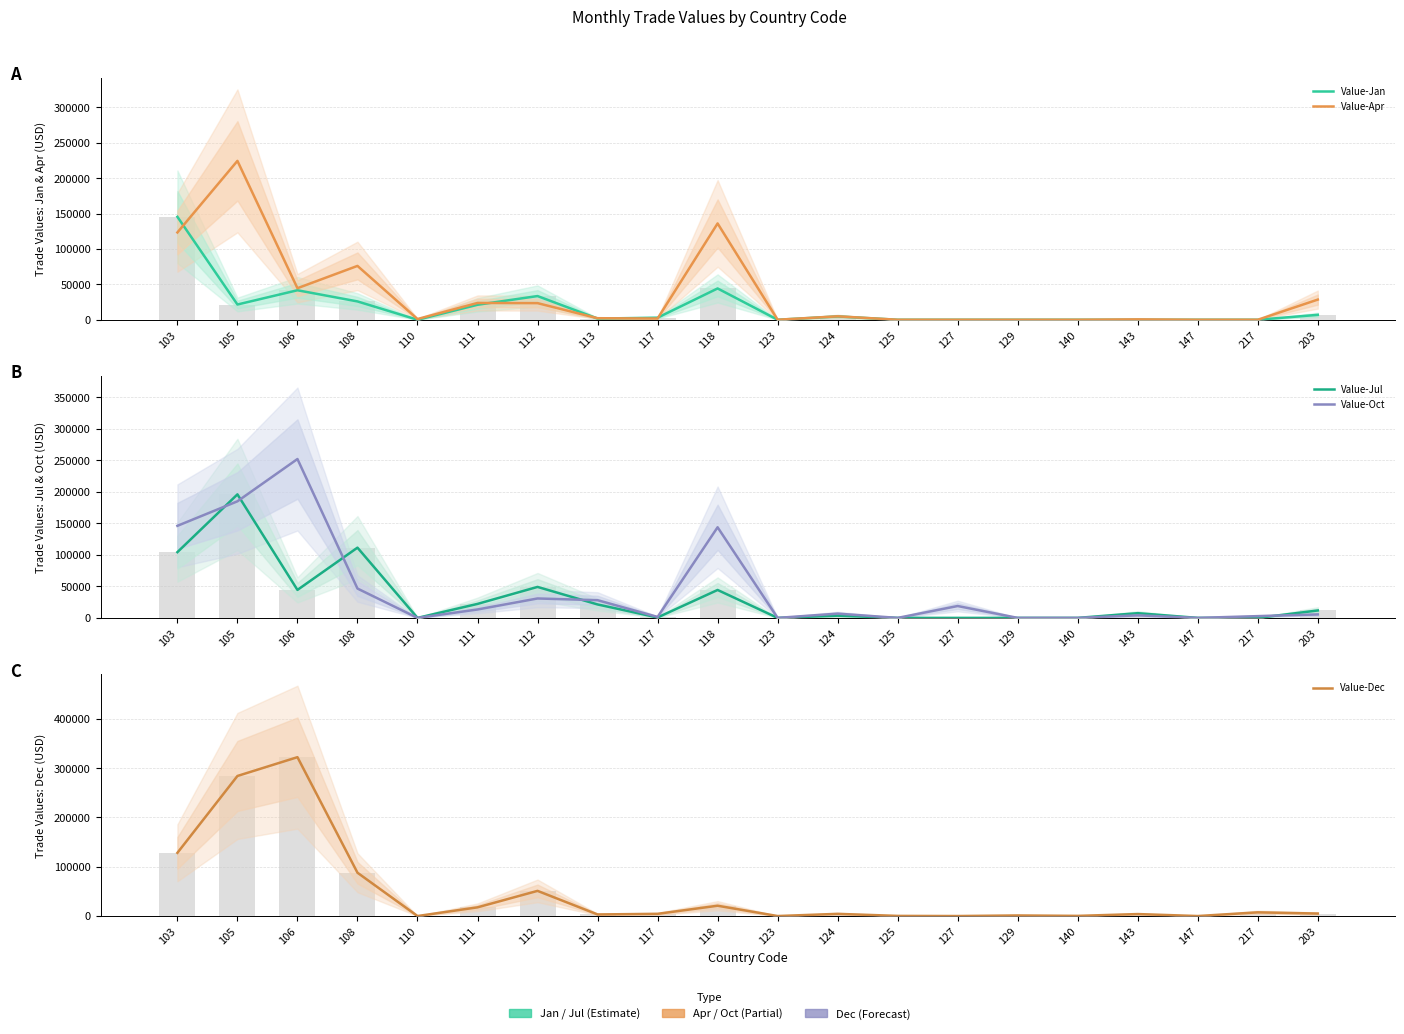

Is it true that Value-Dec equals 221724 at 110?

False